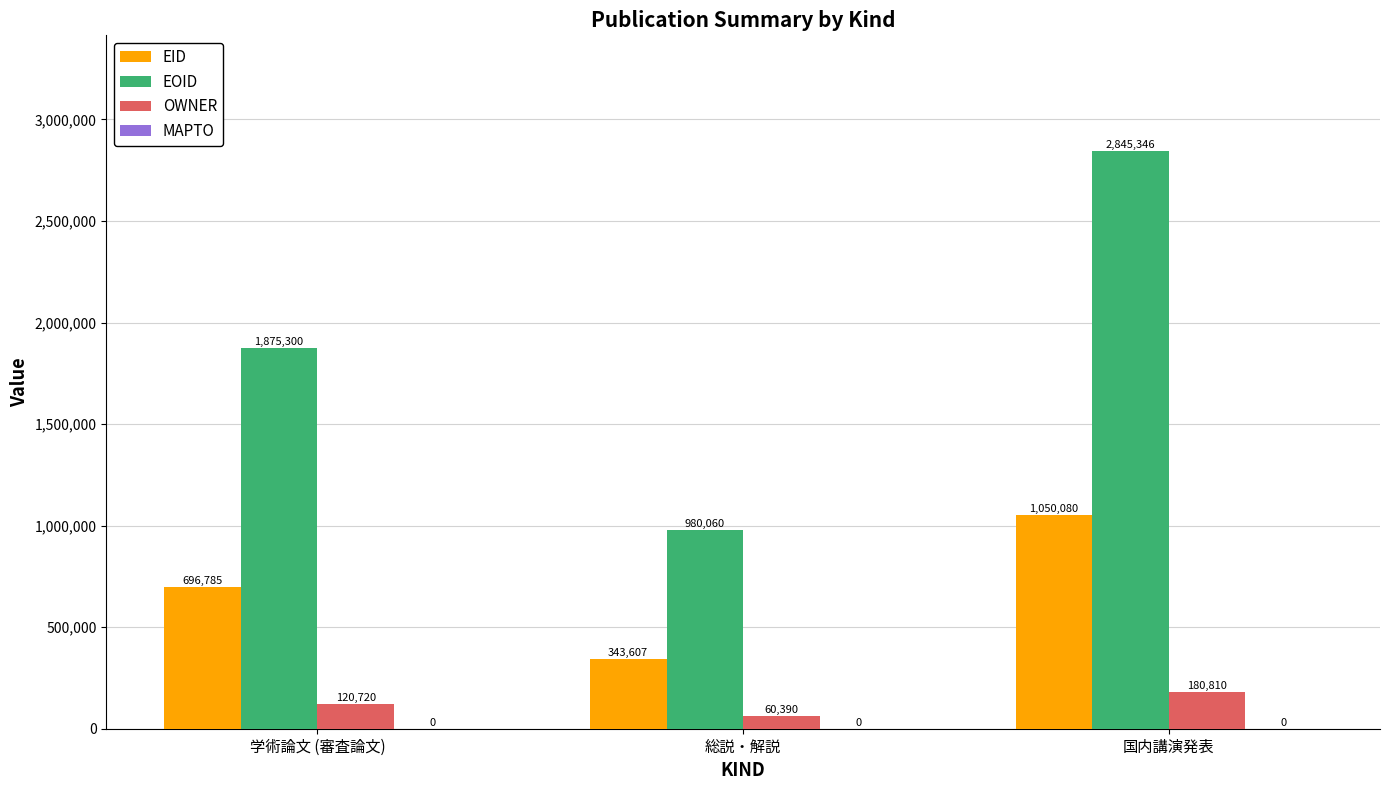

What position from the right is 学術論文 (審査論文)?

3